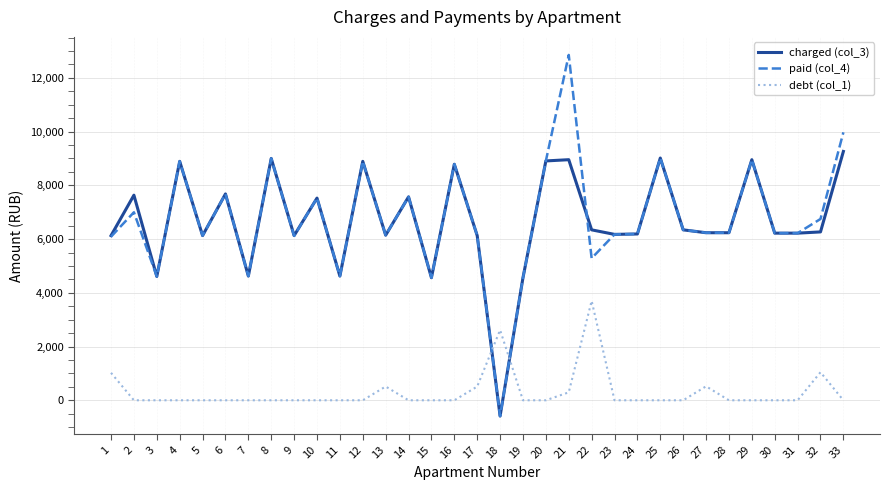

What is the total value across all series at 32?

14059.7